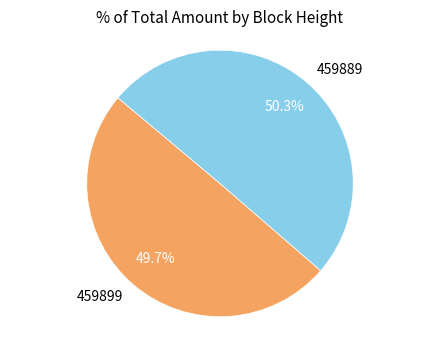

Which category has the biggest portion of the pie?

459889